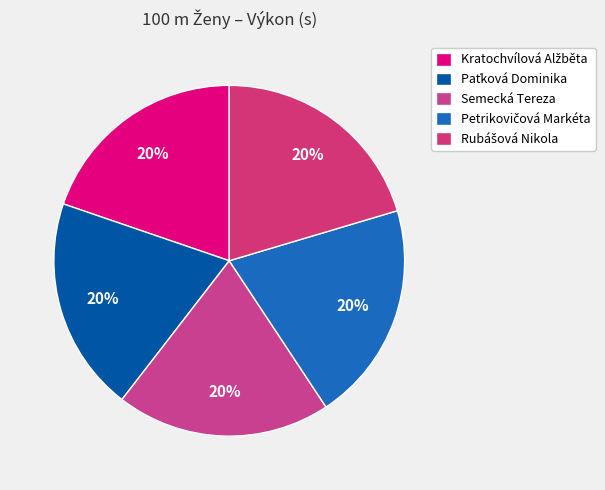

To the nearest percent, what is the average slice percentage?

20%